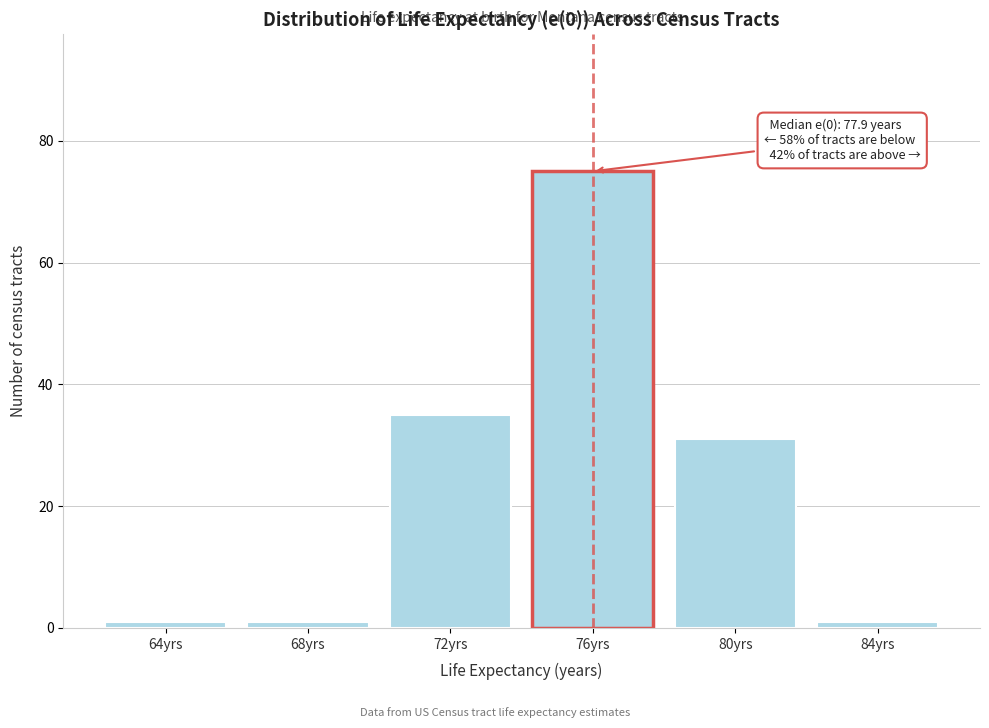

Reading left to right, extract all data points from this chart.

64yrs=1	68yrs=1	72yrs=35	76yrs=75	80yrs=31	84yrs=1